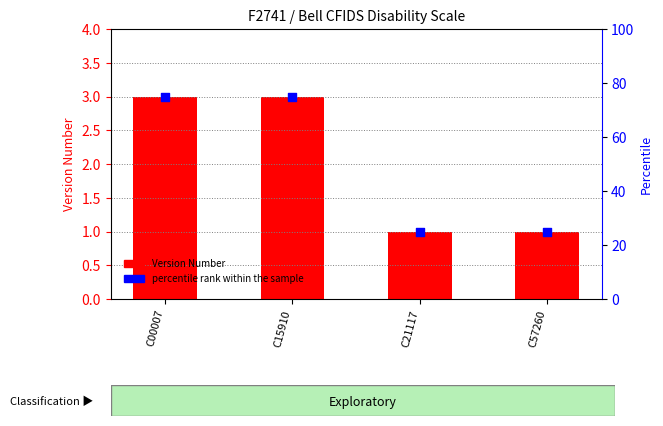

Approximately how many times larger is the value at C00007 compared to C15910?

1.0